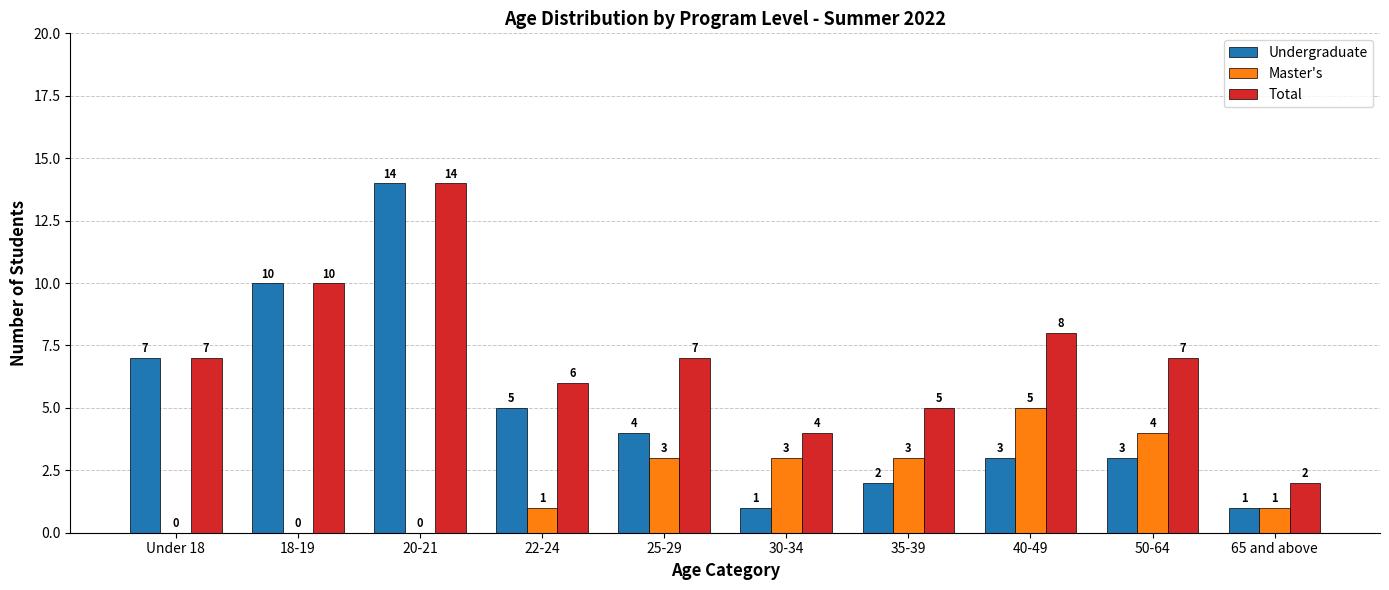

What is the average value of the Undergraduate series?

5